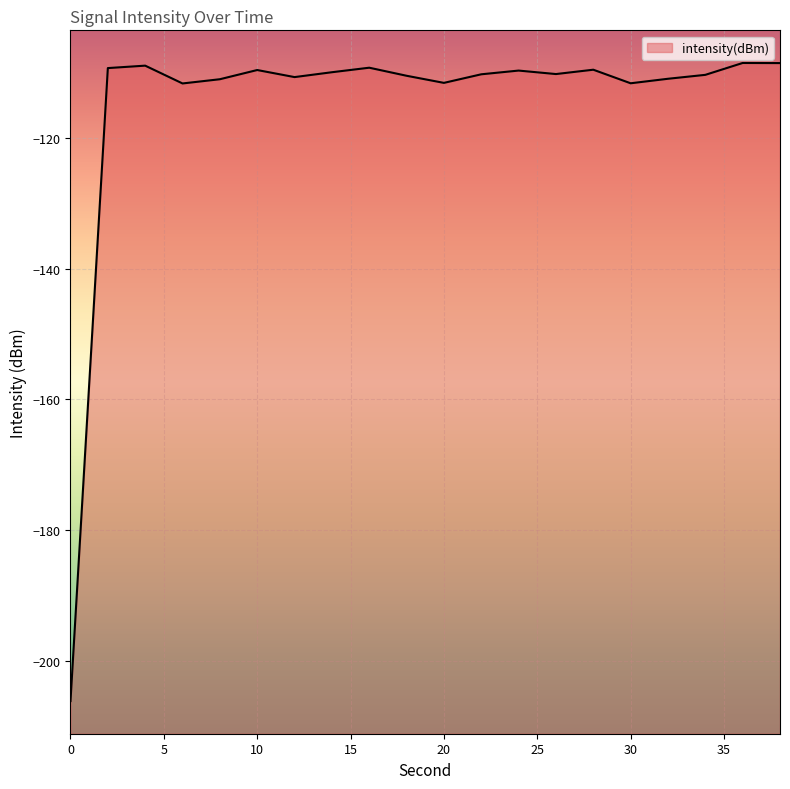

Does the chart display data point markers on the line(s)?

No